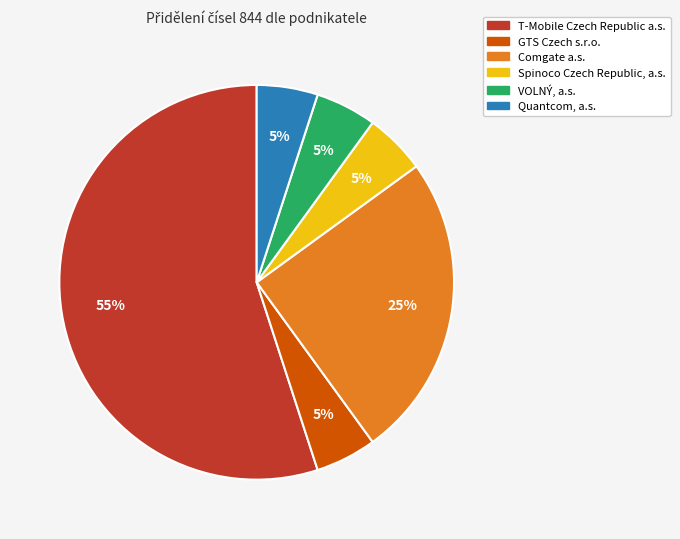

Approximately how many times larger is the value at GTS Czech s.r.o. compared to Spinoco Czech Republic, a.s.?

1.0